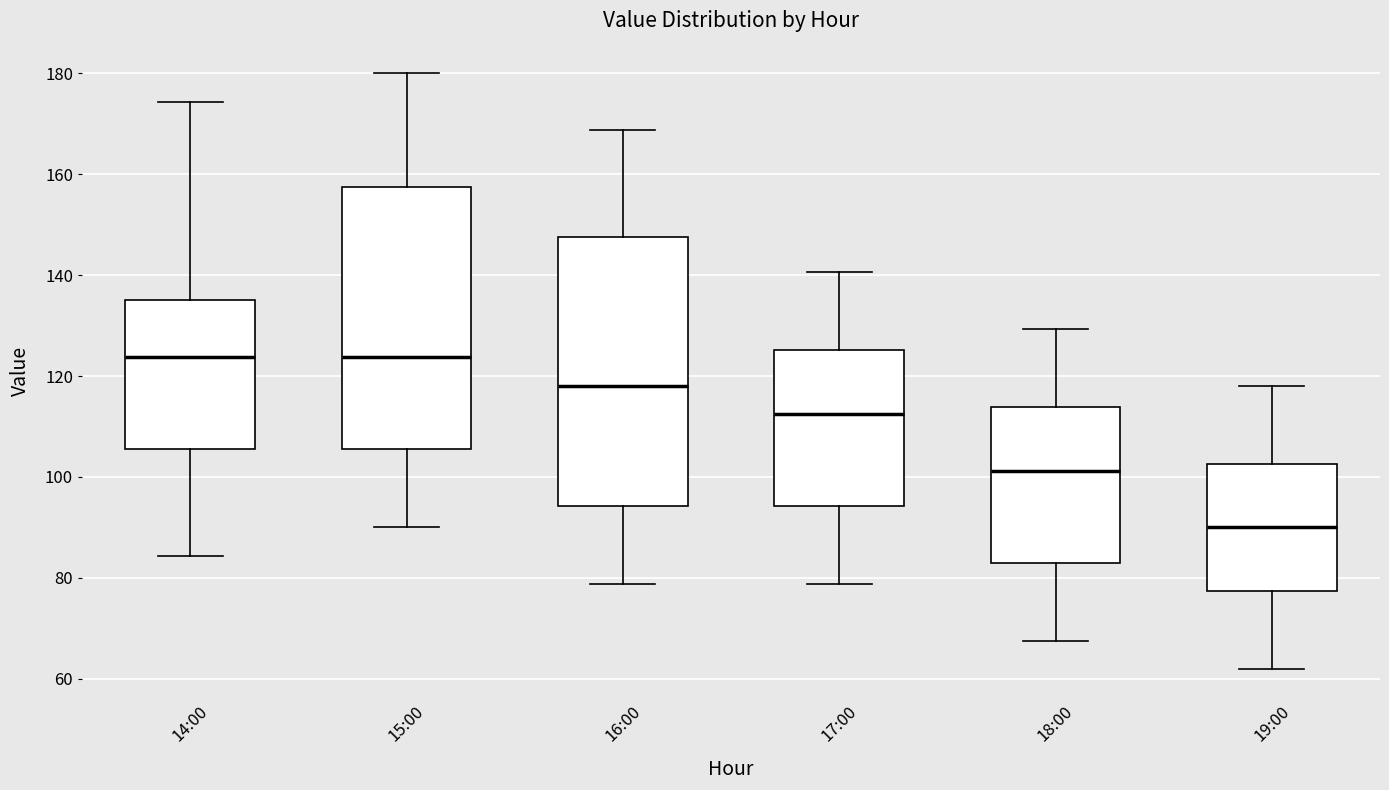

Reading left to right, transcribe this box plot: for each box, give where its median line is, the range the box spans, and where its two whiskers end, as read against the y-axis. The values are not printed on the chart, so give them approximately, as read against the axis.

14:00: median 124, box 106 to 136, whiskers 84 to 174
15:00: median 124, box 106 to 158, whiskers 90 to 180
16:00: median 118, box 94 to 148, whiskers 78 to 168
17:00: median 112, box 94 to 126, whiskers 78 to 140
18:00: median 102, box 82 to 114, whiskers 68 to 130
19:00: median 90, box 78 to 102, whiskers 62 to 118